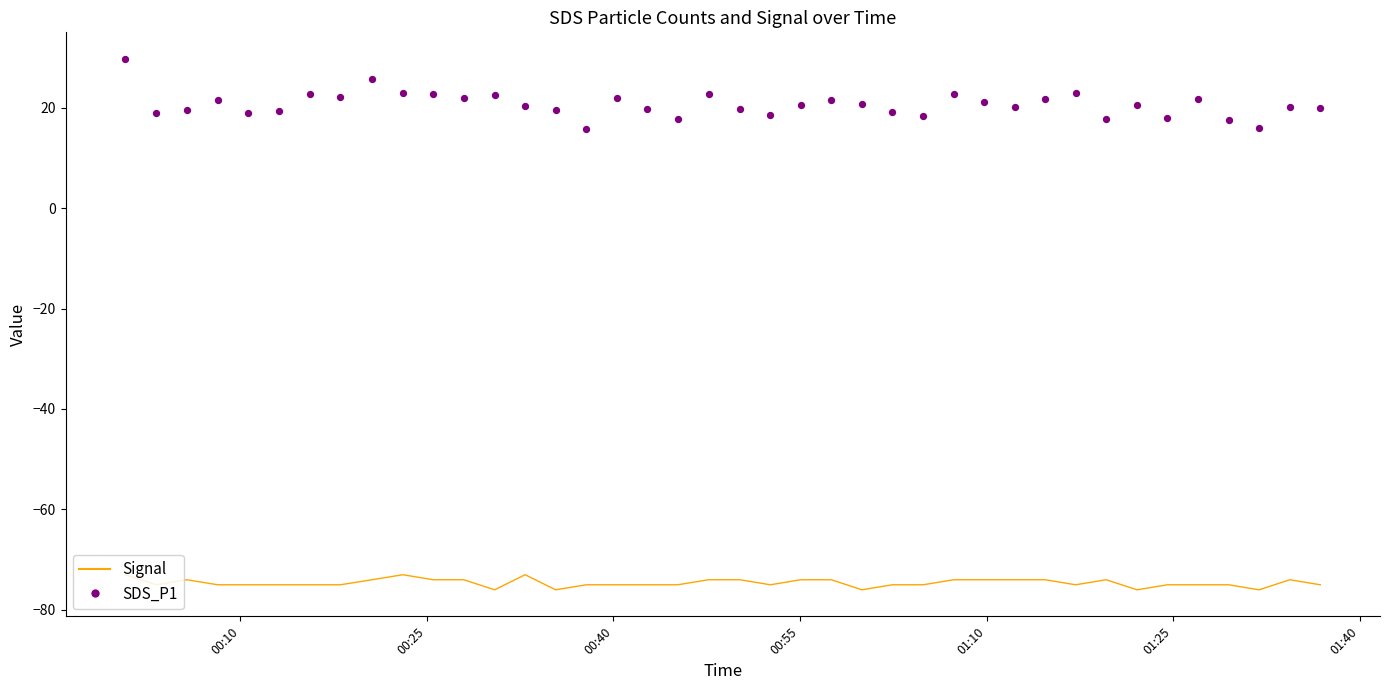

What are all the series names shown in the legend?

Signal, SDS_P1